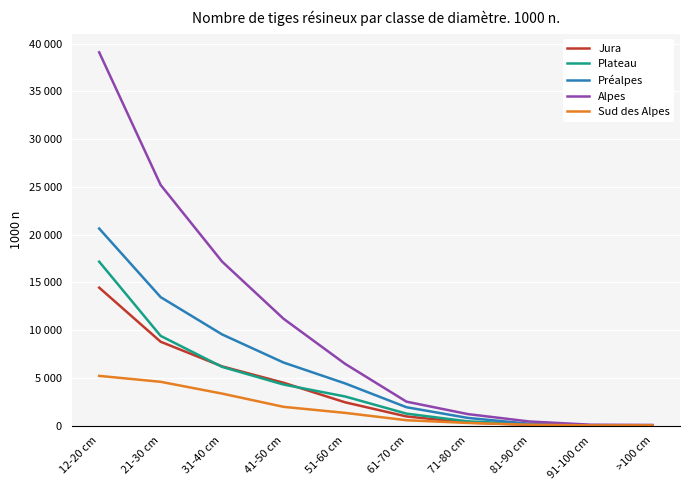

Where does the Jura series first go above 2445?

12-20 cm